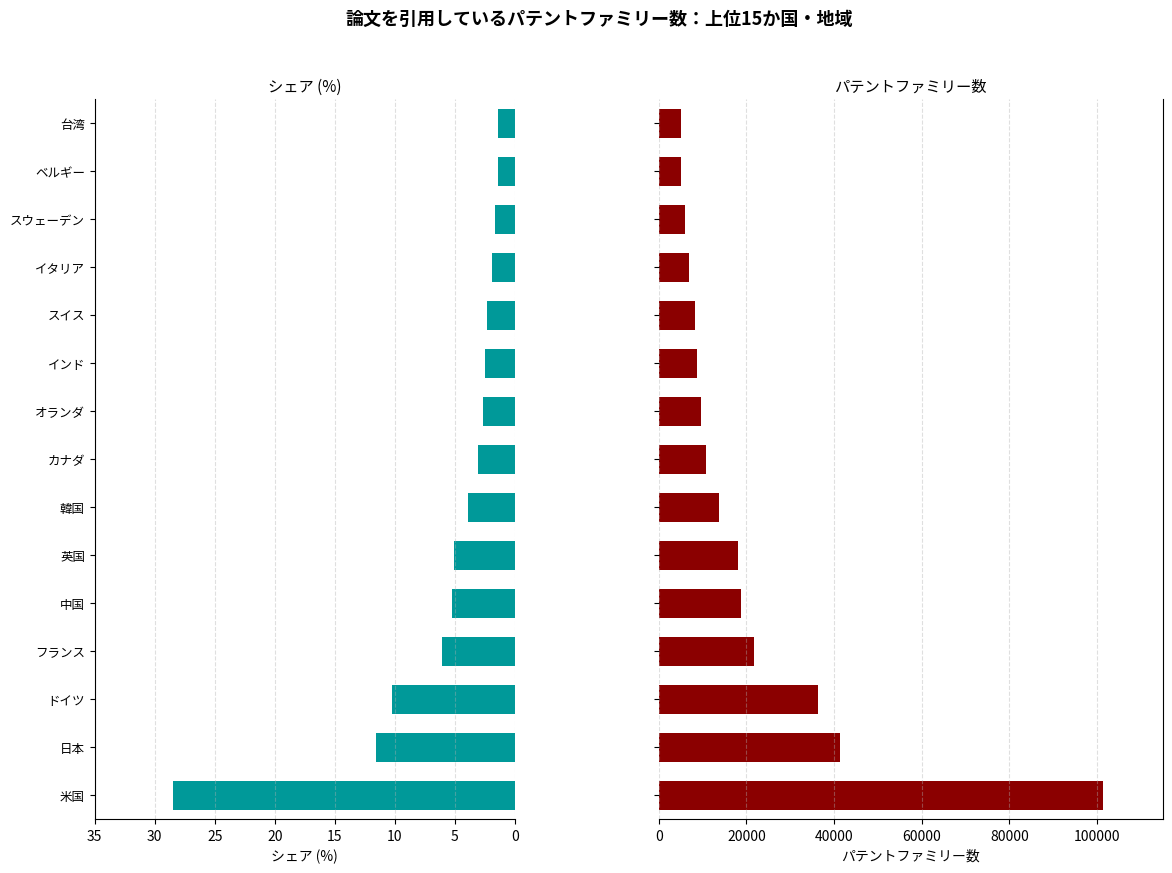

List the series in order of their peak value, lowest first.

シェア (%), パテントファミリー数